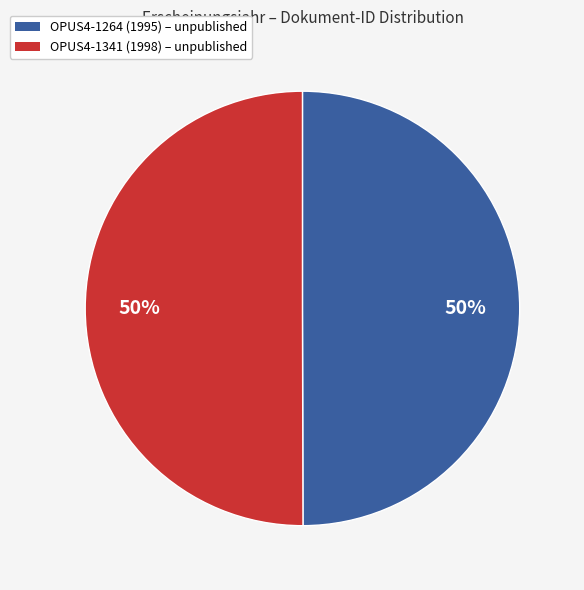

To the nearest percent, what portion does OPUS4-1264 (1995) represent?

50%